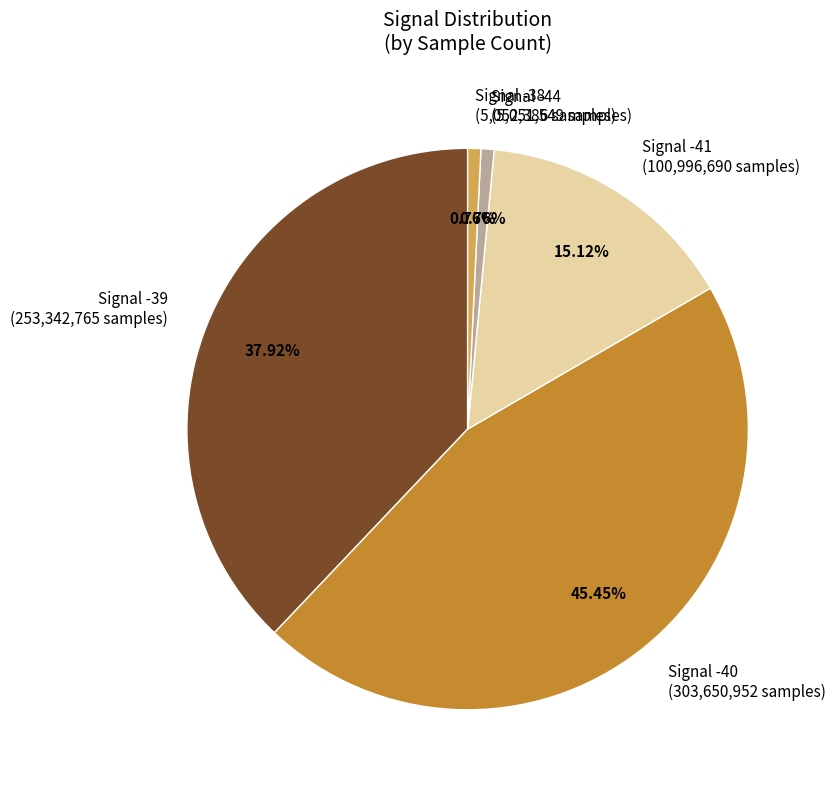

How many segments does this pie chart have?

5